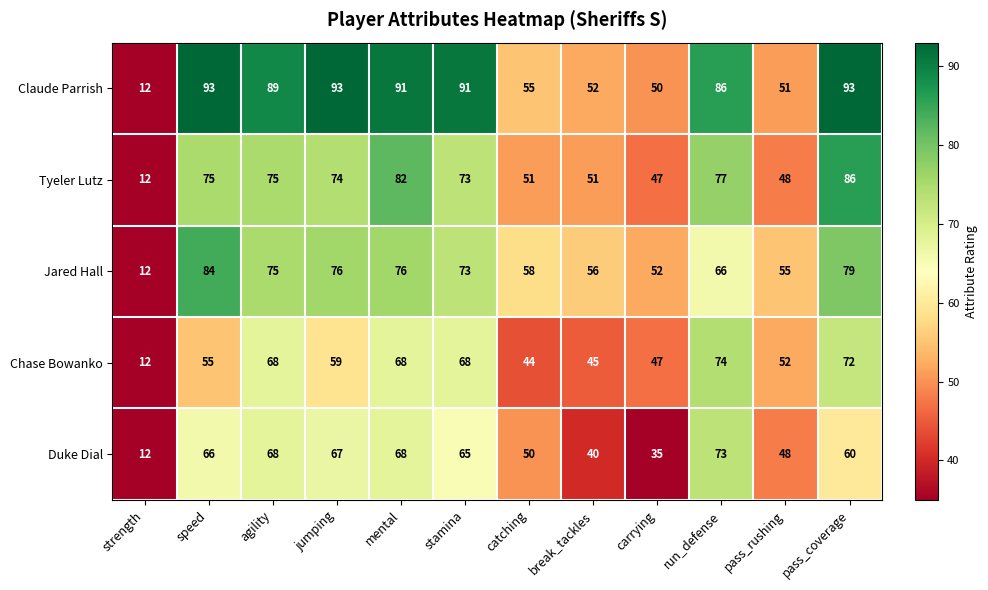

Which series has the widest spread of values?

Claude Parrish